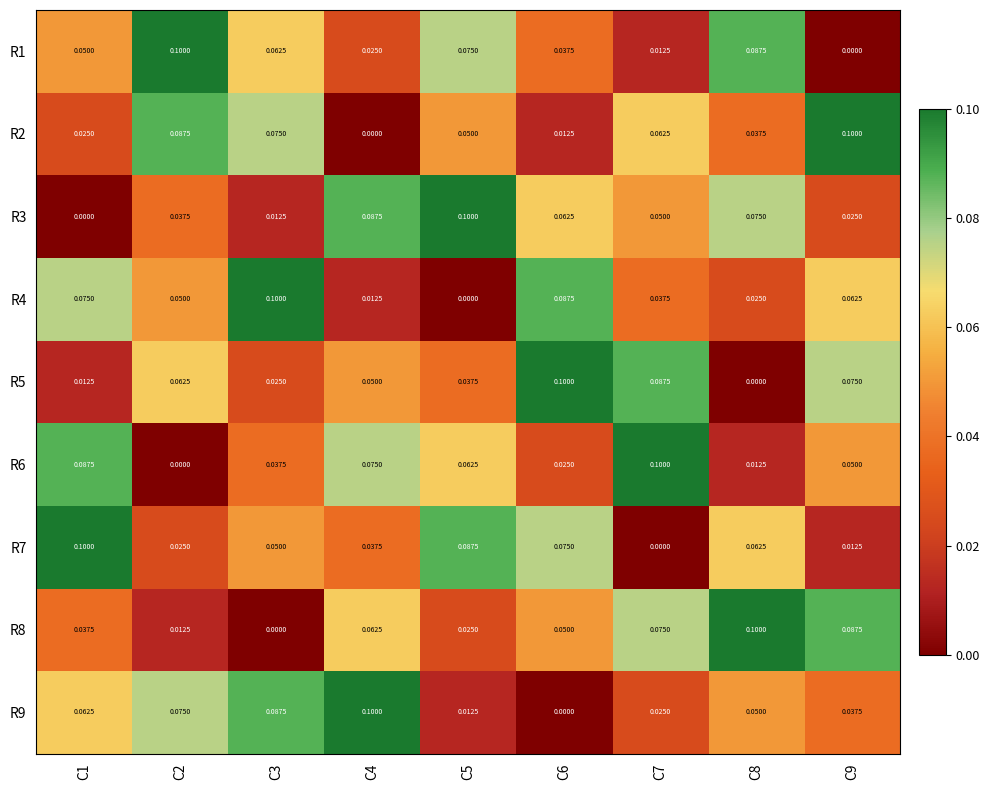

Is the value of R9 at C2 greater than the value of R2 at C5?

Yes